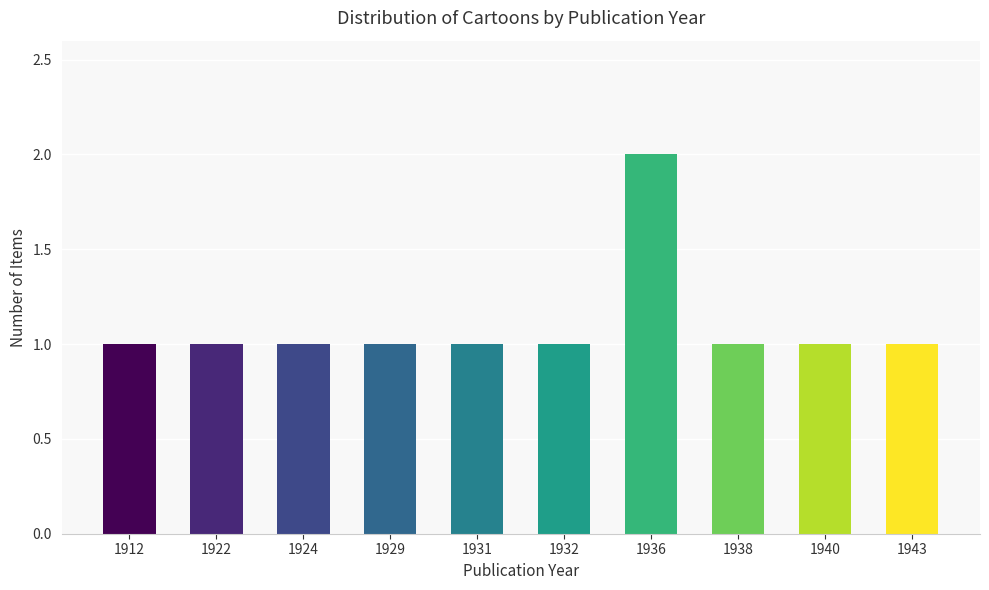

Approximately how many times larger is the value at 1931 compared to 1924?

1.0